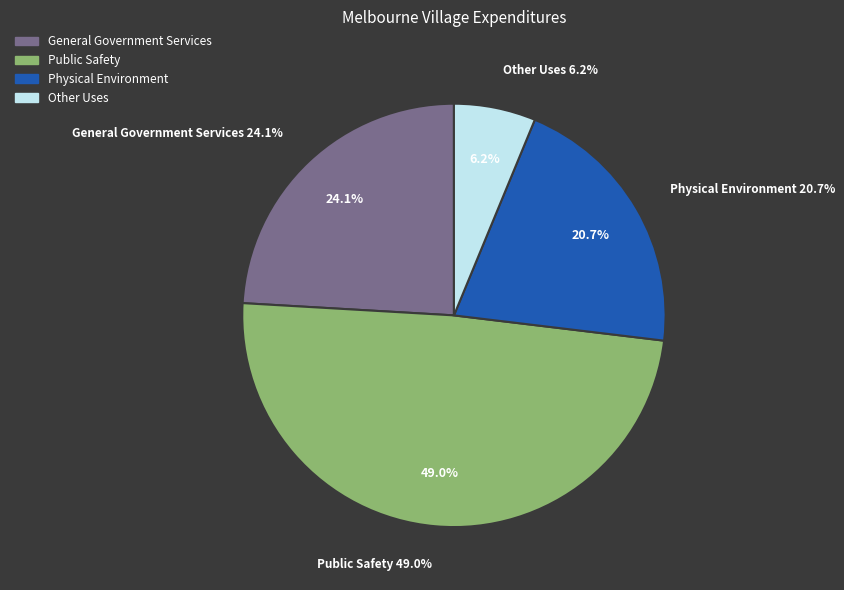

Is it true that General Government Services is 37% of the pie?

False